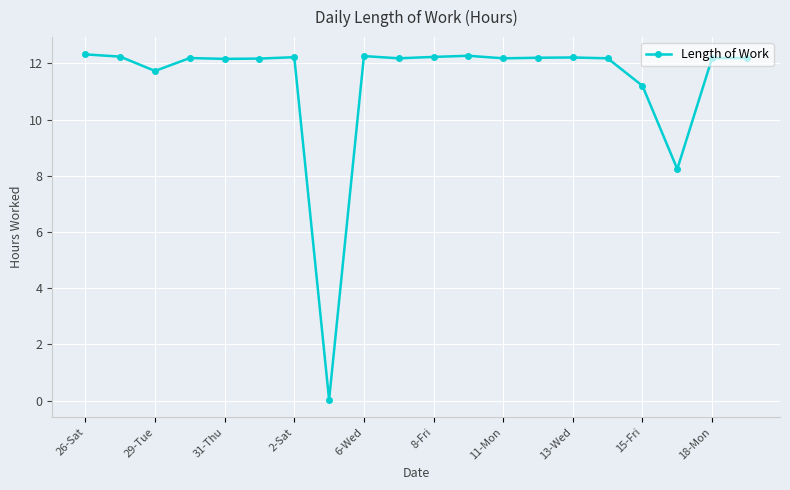

What is the greatest value displayed?

12.3